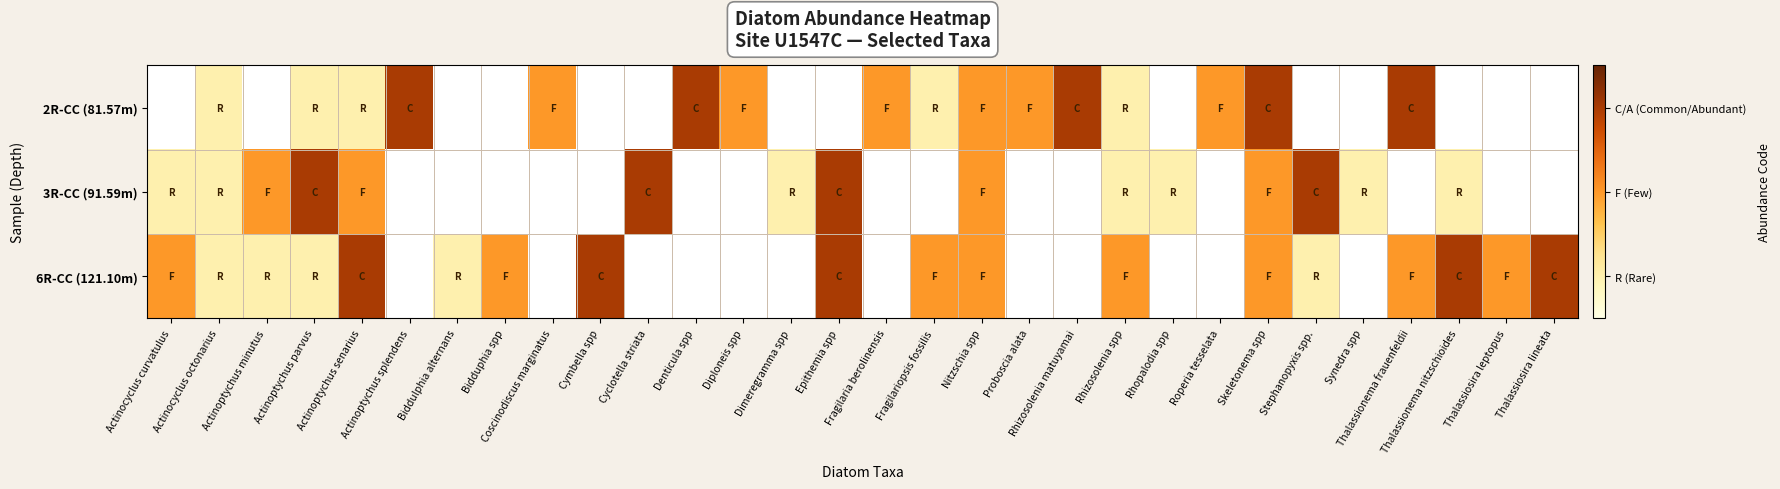

List the series in order of their overall mean, highest first.

6R-CC (121.10m), 2R-CC (81.57m), 3R-CC (91.59m)